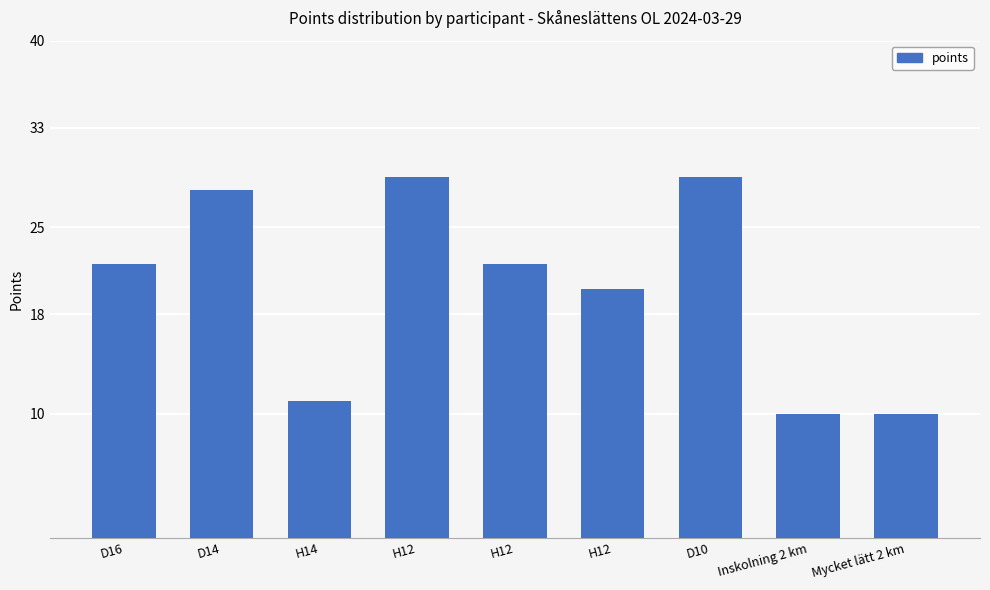

How many categories are shown in the chart?

9